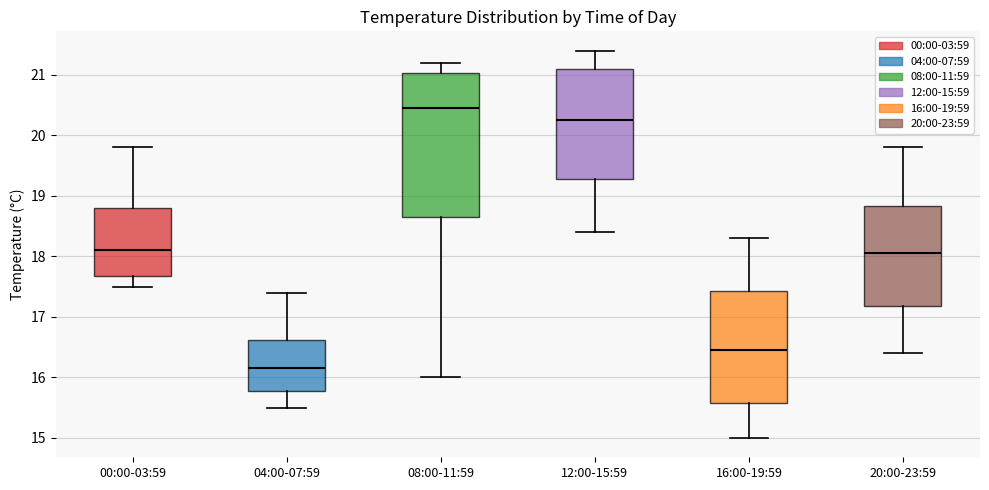

Comparing the boxes themselves (not the whiskers), which one is the tallest?

08:00-11:59